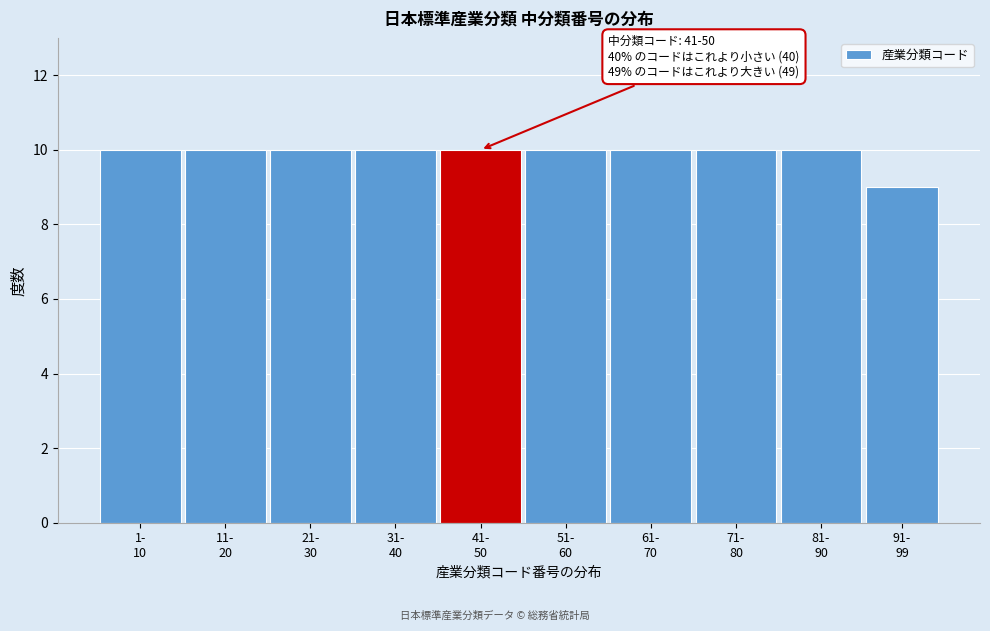

Reading right to left, transcribe all the data shown in this chart.

9	10	10	10	10	10	10	10	10	10